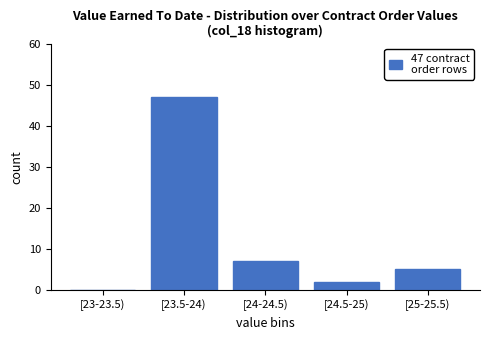

Reading left to right, extract all data points from this chart.

[23-23.5)=0	[23.5-24)=47	[24-24.5)=7	[24.5-25)=2	[25-25.5)=5